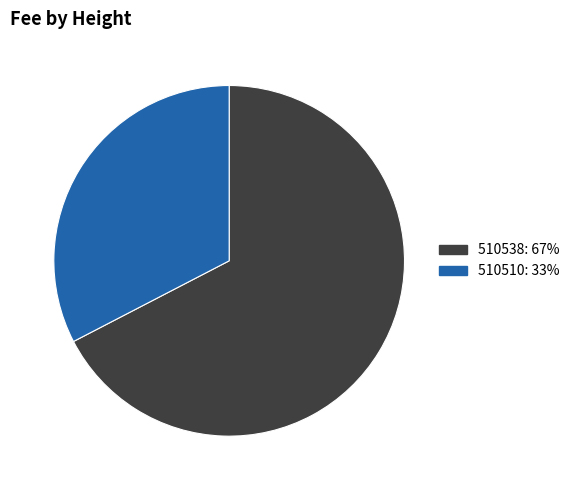

The 510538 slice represents 67% of the pie. True or false?

True